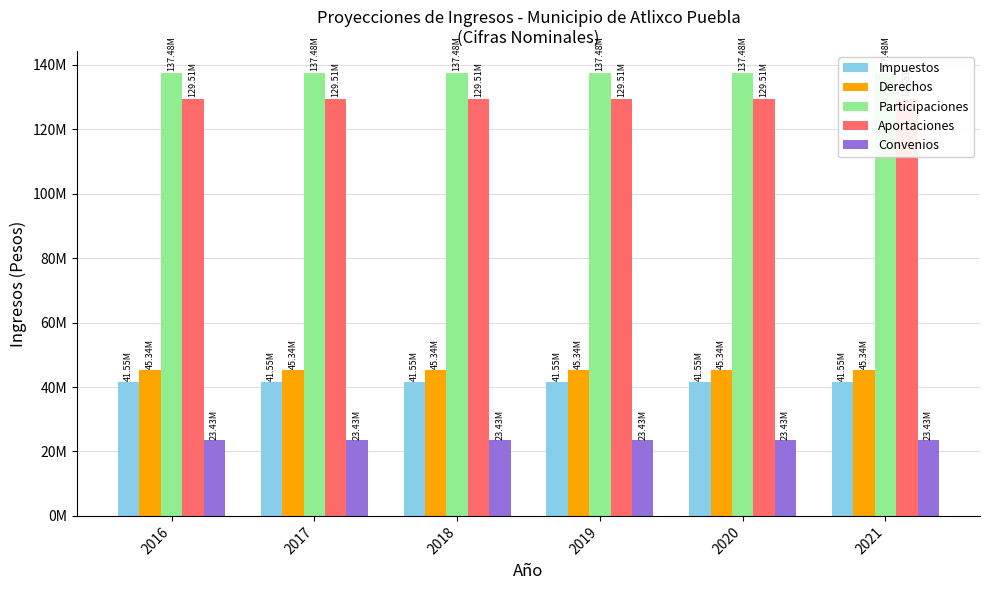

Reading left to right, list all the values displayed in this chart.

Impuestos: 41554595.9	41554595.9	41554595.9	41554595.9	41554595.9	41554595.9
Derechos: 45339825.9	45339825.9	45339825.9	45339825.9	45339825.9	45339825.9
Participaciones: 137476042.1	137476042.1	137476042.1	137476042.1	137476042.1	137476042.1
Aportaciones: 129512418.0	129512418.0	129512418.0	129512418.0	129512418.0	129512418.0
Convenios: 23427654.8	23427654.8	23427654.8	23427654.8	23427654.8	23427654.8